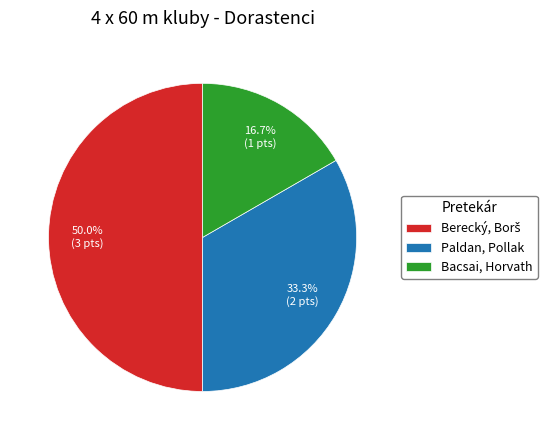

What percentage do Paldan, Pollak and Bacsai, Horvath together represent?

50.0%